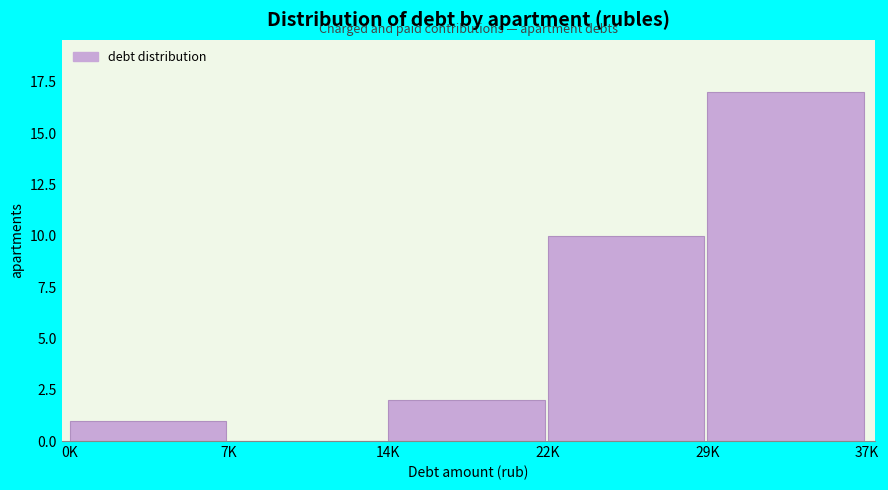

Reading left to right, extract all data points from this chart.

0K=1	7K=0	14K=2	22K=10	29K=17